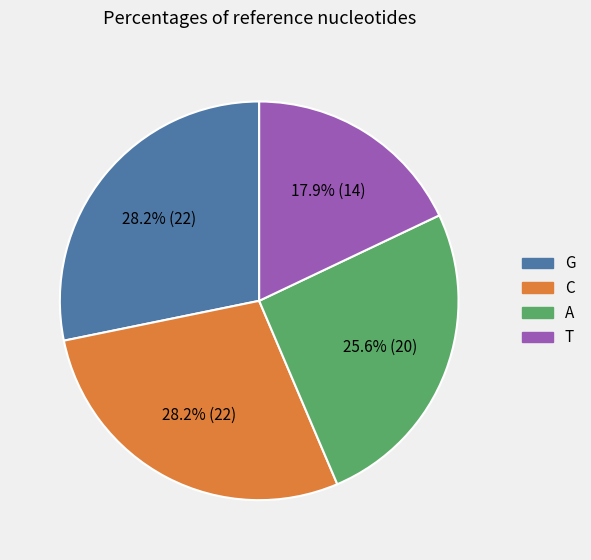

Which has a higher value, G or A?

G